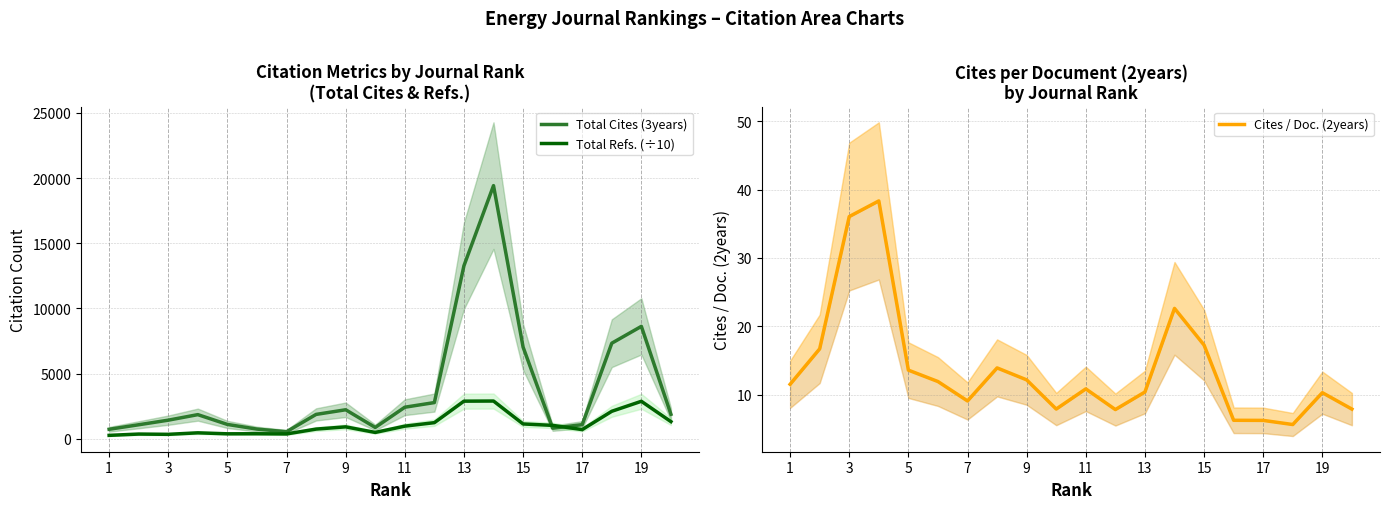

Count the number of categories in the chart.

20